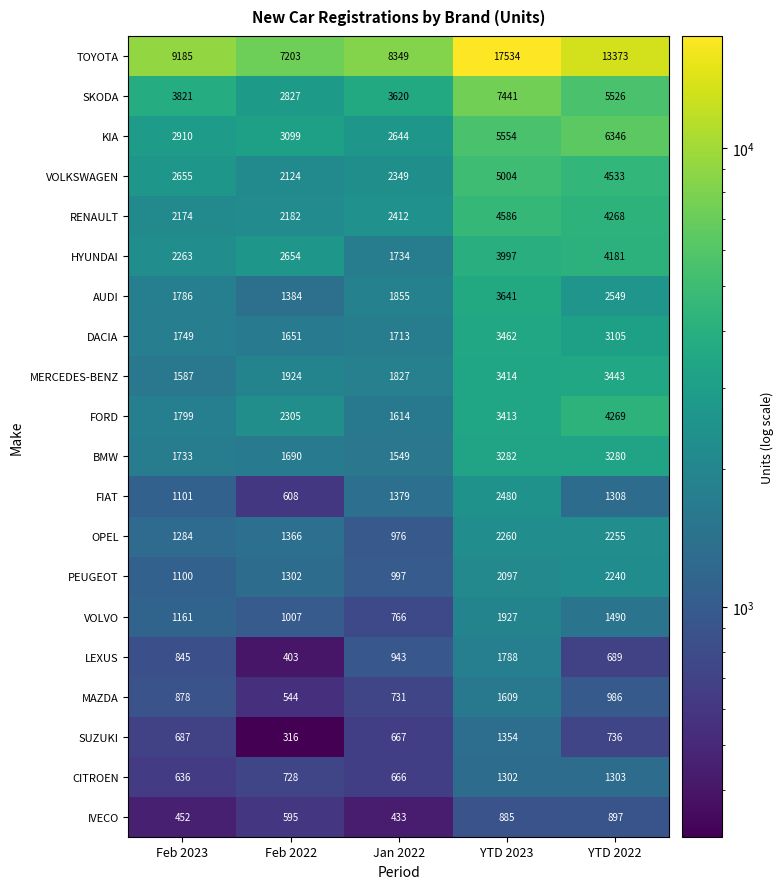

At which category does the chart reach its peak across all series?

YTD 2023